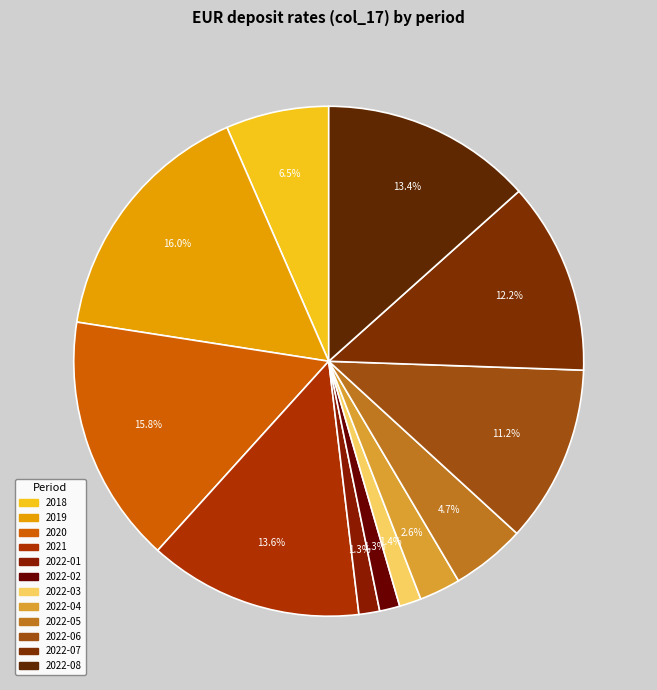

How many segments does this pie chart have?

12